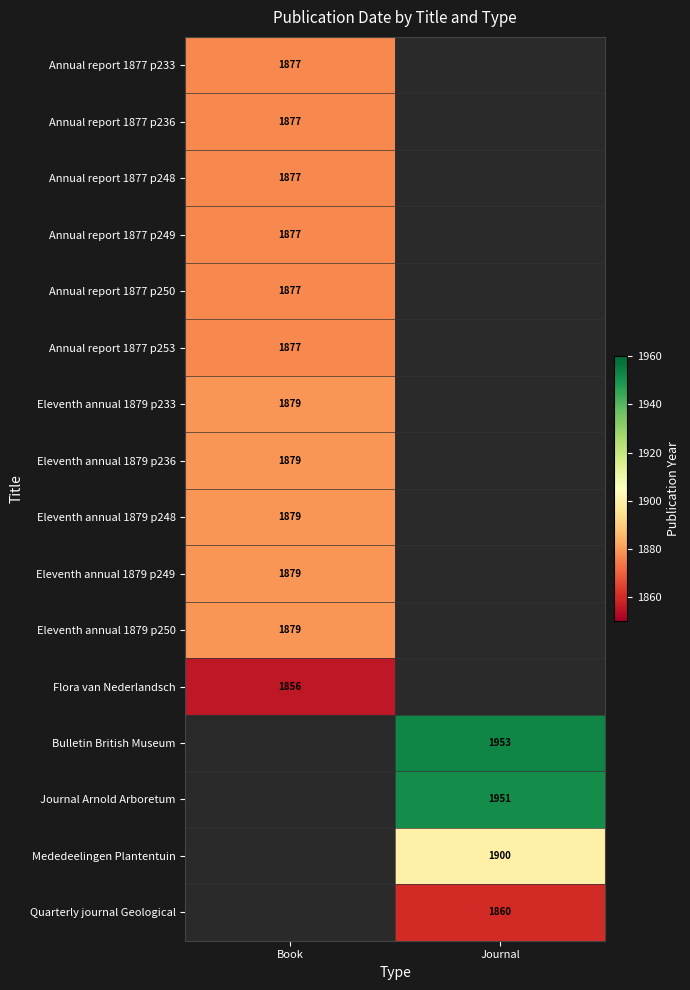

The Bulletin British Museum series shows 1953 at Journal. True or false?

True